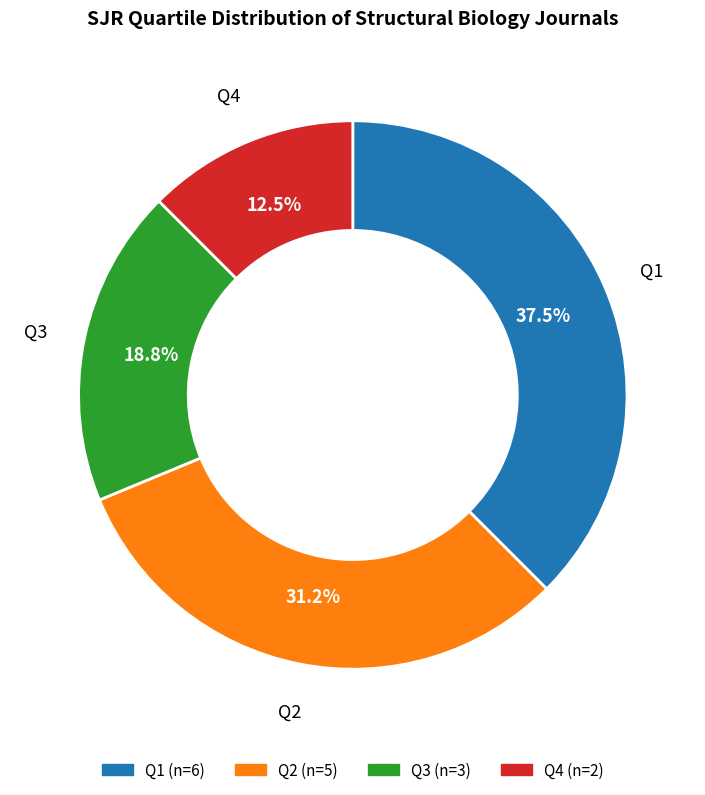

What percentage is NOT represented by Q2?

68.8%